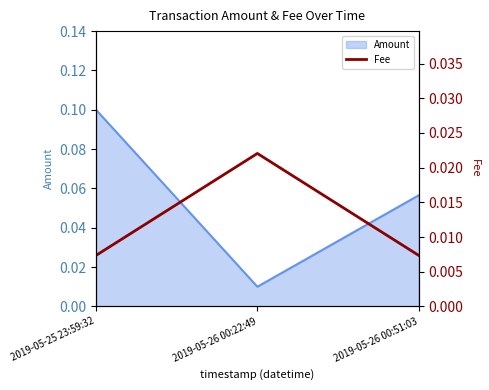

The chart shows a value of 0.0 at 2019-05-26 00:22:49. True or false?

False